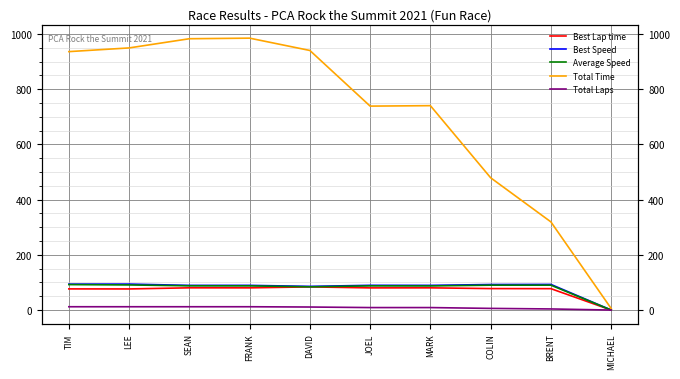

Reading left to right, extract all data points from this chart.

Best Lap time: 76.7	76.5	80.6	80.5	84.0	80.3	80.5	77.8	77.5	0.0
Best Speed: 93.9	94.1	89.3	89.5	85.8	89.6	89.4	92.5	92.9	0.0
Average Speed: 92.3	91.0	87.9	87.7	84.2	87.7	87.5	90.1	90.2	0.0
Total Time: 936.3	949.7	983.0	985.1	940.5	738.9	740.5	479.3	319.4	5.7
Total Laps: 12.0	12.0	12.0	12.0	11.0	9.0	9.0	6.0	4.0	0.0